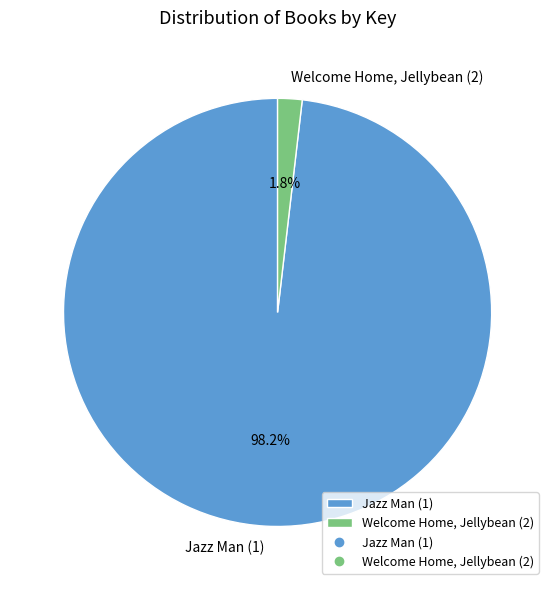

To the nearest percent, what is the difference between the largest and smallest slice percentages?

96%